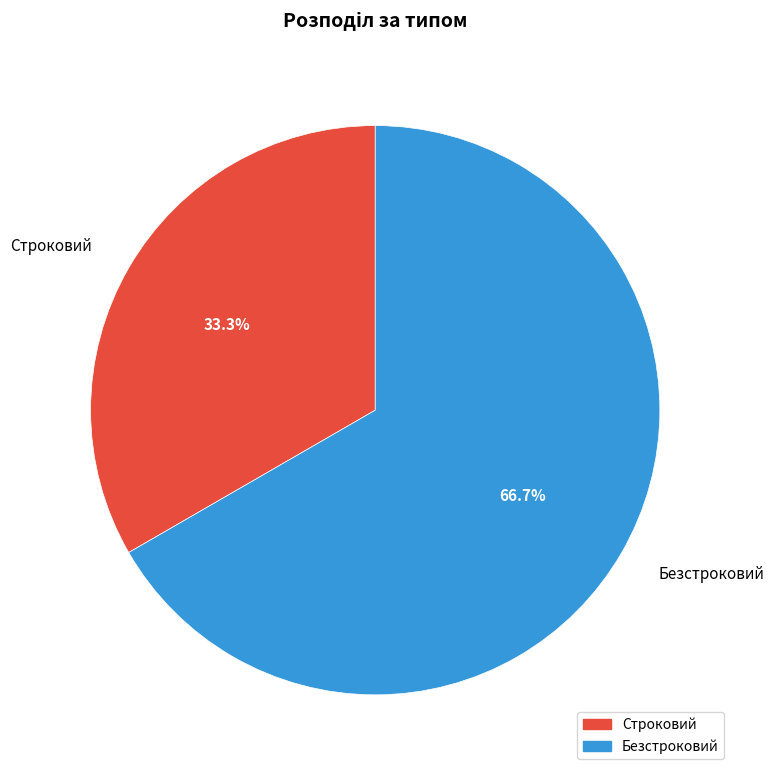

What is the total percentage of Безстроковий and Строковий?

100.0%